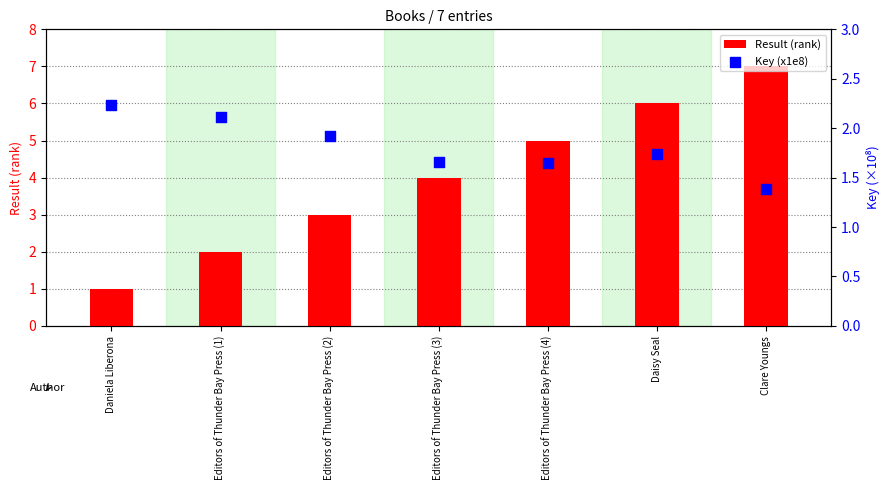

Which series has the widest spread of Y values?

Result (rank)